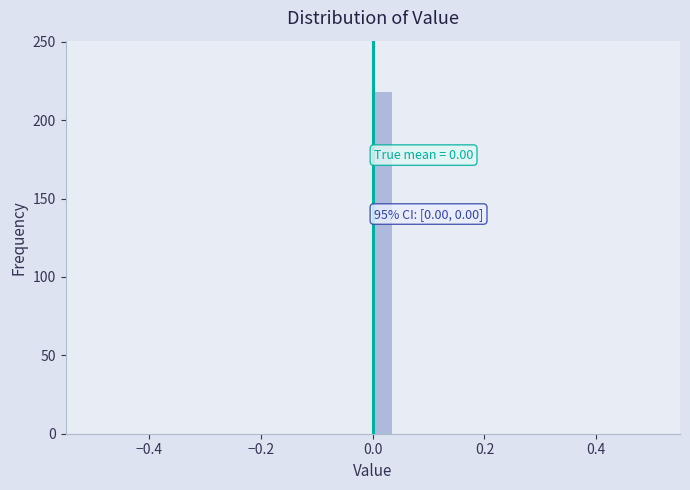

Around what value on the x-axis is the tallest bar? Give the approximate position of its centre, as read against the axis.

0.02